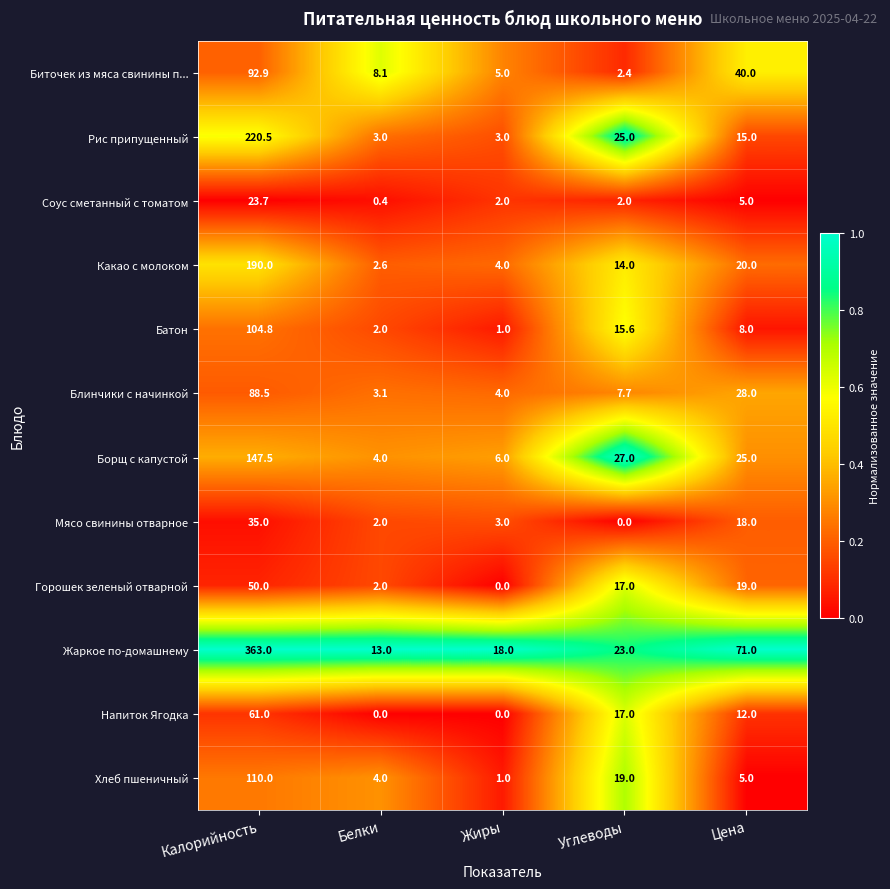

Which series changed the most between Жиры and Углеводы?

Рис припущенный